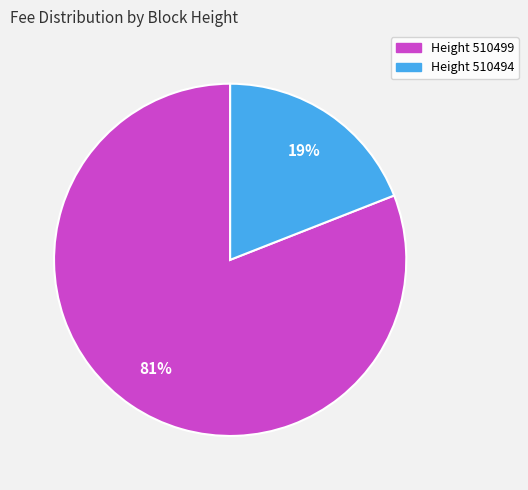

Count the number of slices in the pie.

2